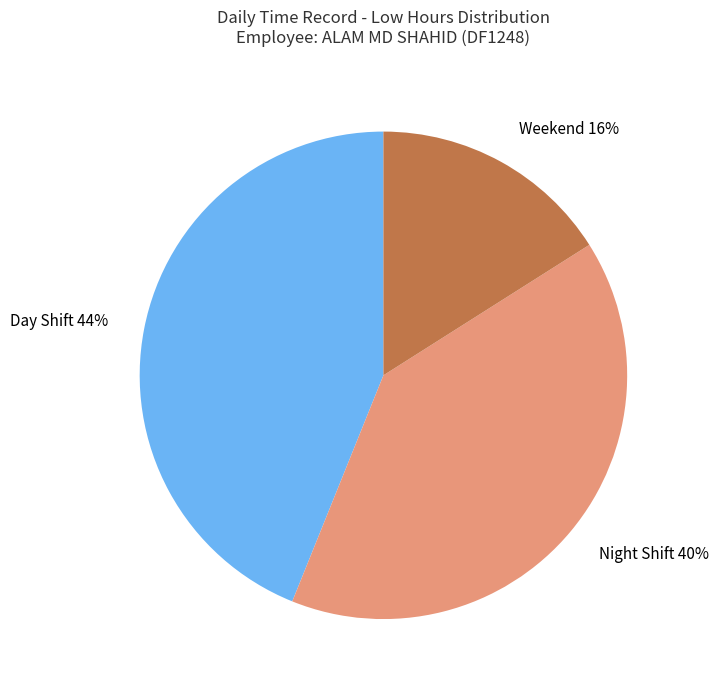

Do Night Shift 40% and Day Shift 44% together represent more than half of the pie?

Yes